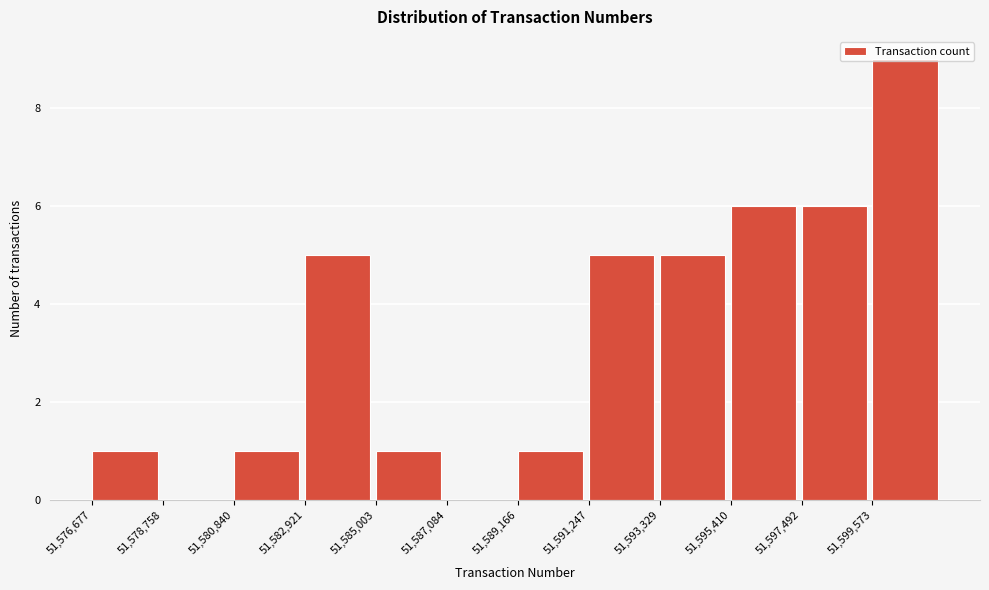

Reading left to right, list every bar in this chart as the range it spans on the x-axis followed by its height. Neither the bar edges nor the heights are printed on the chart, so give them approximately, as read against the axes.

51576500 to 51579000: 1
51579000 to 51581000: 0
51581000 to 51583000: 1
51583000 to 51585000: 5
51585000 to 51587000: 1
51587000 to 51589000: 0
51589000 to 51591000: 1
51591000 to 51593500: 5
51593500 to 51595500: 5
51595500 to 51597500: 6
51597500 to 51599500: 6
51599500 to 51601500: 9